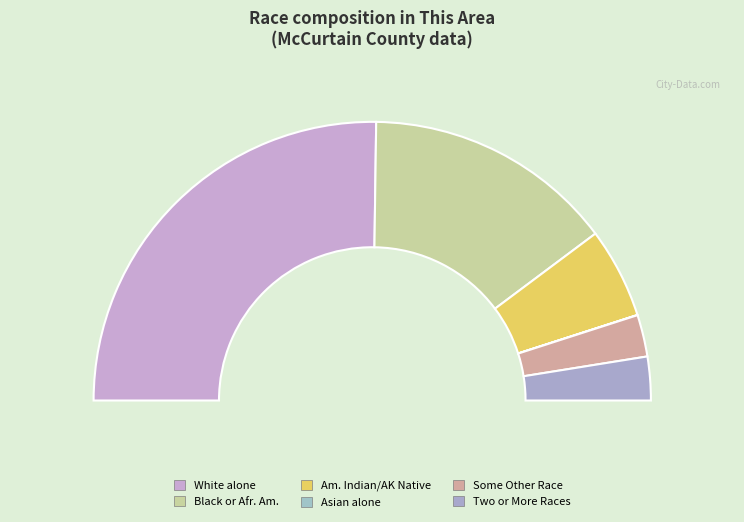

Between Some Other Race alone and American Indian and Alaska Native, which is larger?

American Indian and Alaska Native